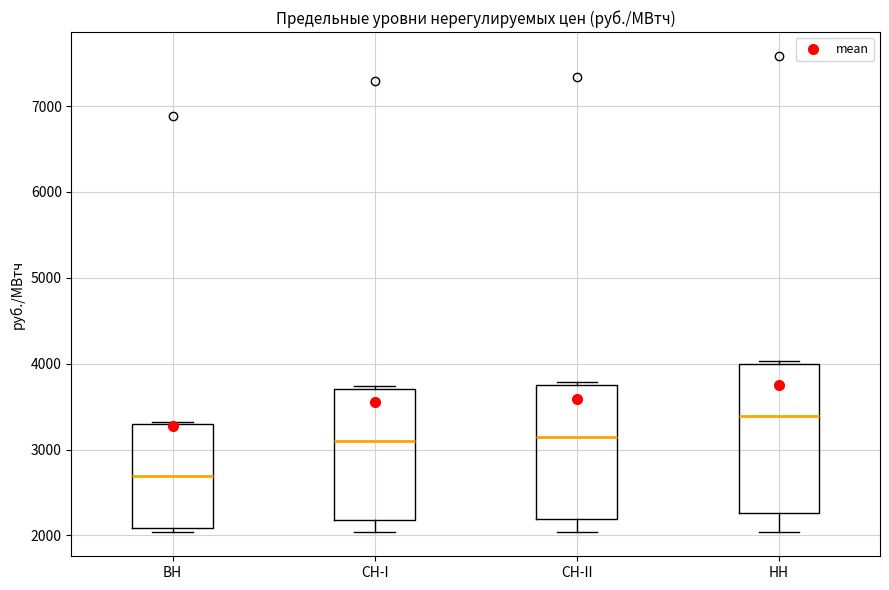

Reading left to right, read every box against the y-axis: the position of its median line, the range the box covers, and the ends of its whiskers. The values are not printed on the chart, so give them approximately, as read against the axis.

ВН: median 2700, box 2100 to 3300, whiskers 2000 to 3300 (just above the box's upper edge)
СН-I: median 3100, box 2200 to 3700, whiskers 2000 to 3700 (just above the box's upper edge)
СН-II: median 3100, box 2200 to 3800, whiskers 2000 to 3800 (just above the box's upper edge)
НН: median 3400, box 2300 to 4000, whiskers 2000 to 4000 (just above the box's upper edge)